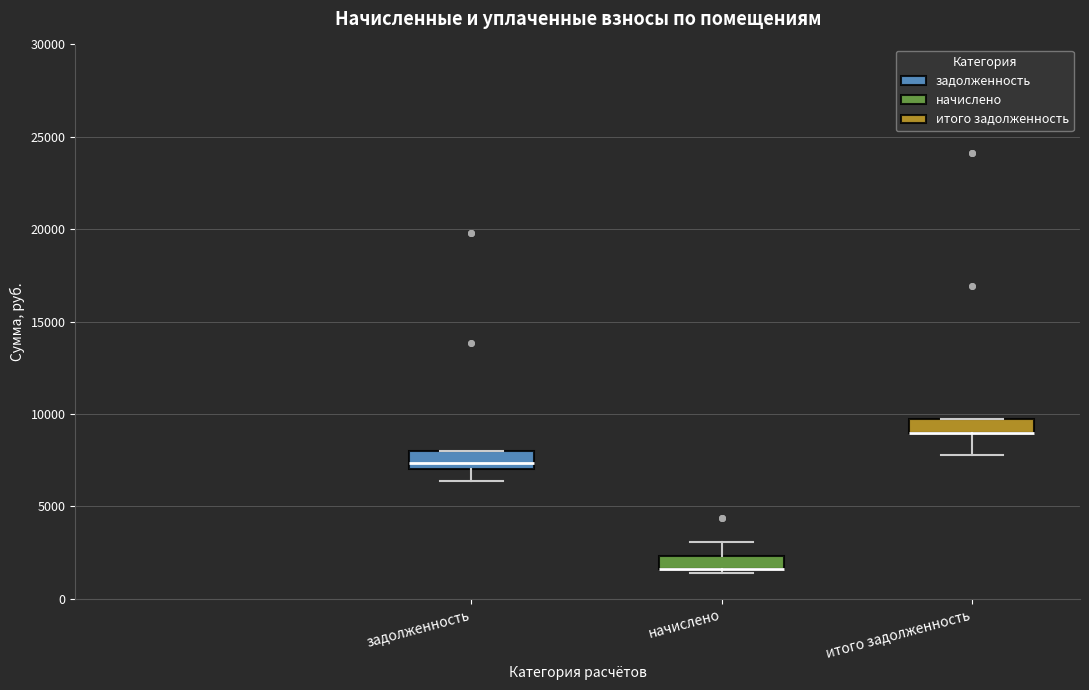

Where does the upper whisker of the box for начислено end on the y-axis? The values are not printed on the chart, so give them approximately, as read against the axis.

3000